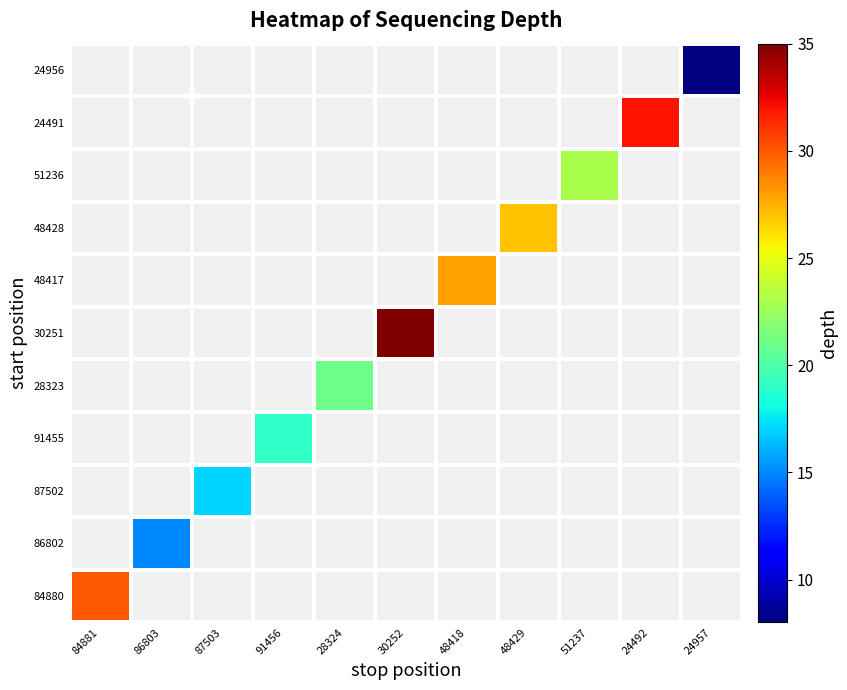

Is it true that 51236 equals 23.0 at 51237?

True